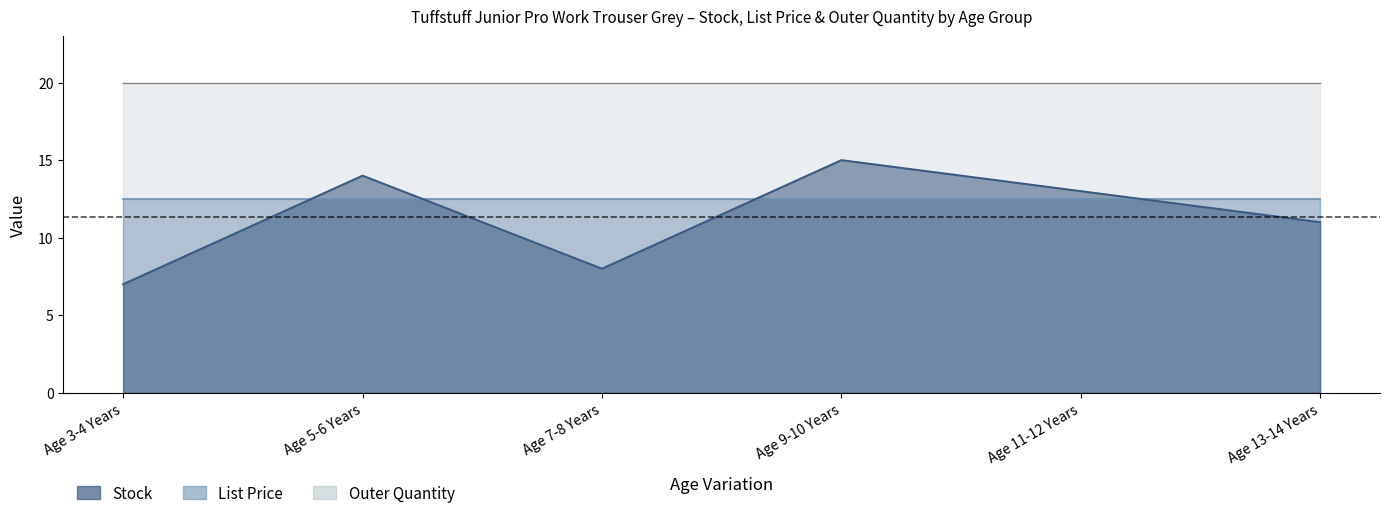

Which label corresponds to the smallest value in the chart?

Age 3-4 Years